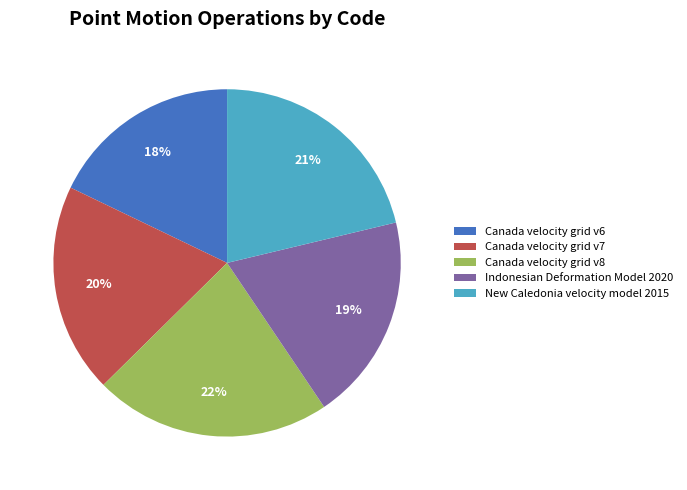

Does Canada velocity grid v7 represent more than half of the total?

No